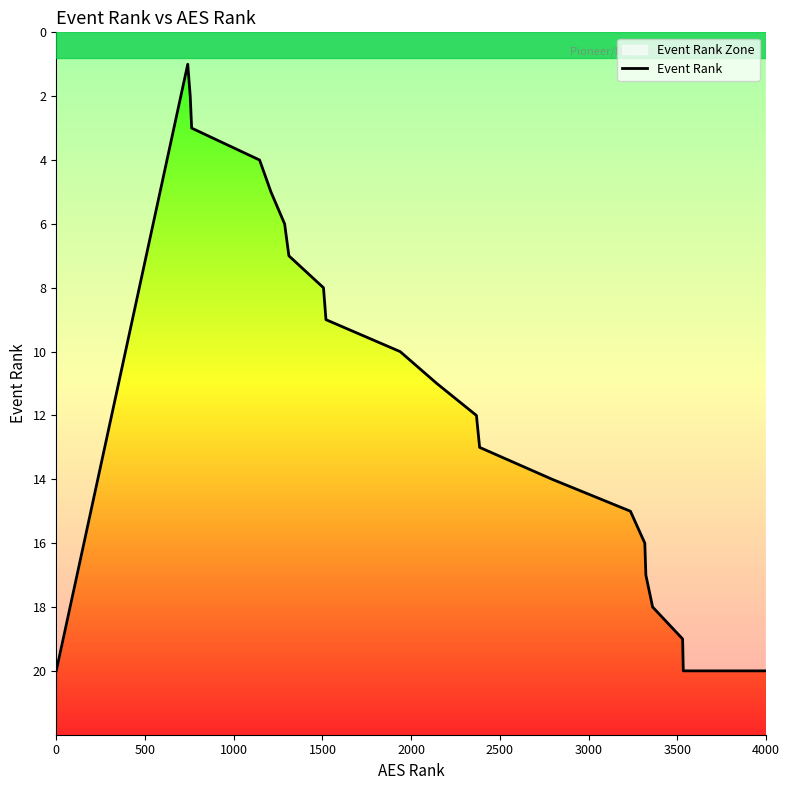

True or false: the data shows 13 at 4000.

False